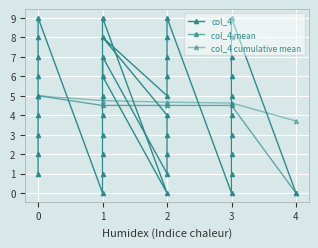

What is the value of the 37th point from the left?

7